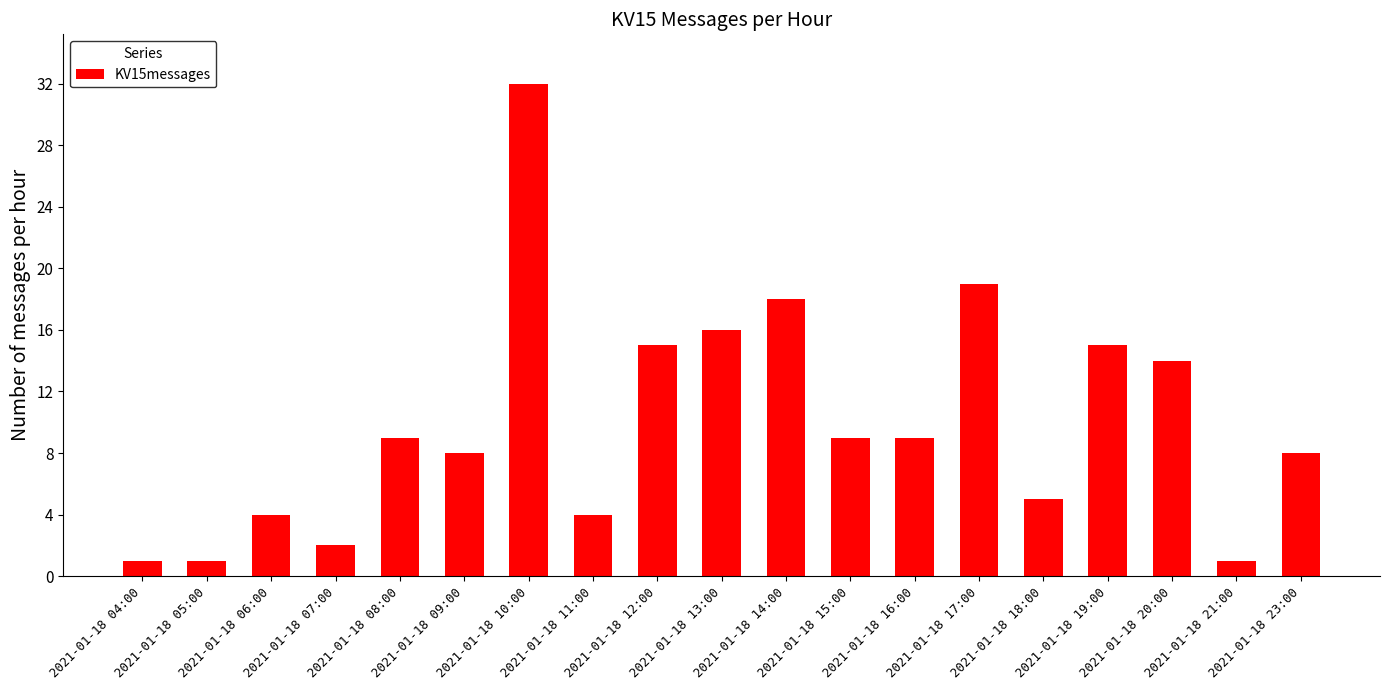

Reading left to right, extract all data points from this chart.

1	1	4	2	9	8	32	4	15	16	18	9	9	19	5	15	14	1	8